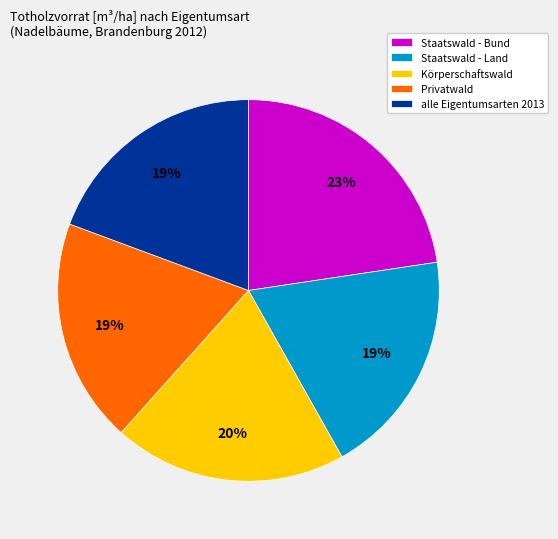

Is there any slice that represents more than half of the pie?

No